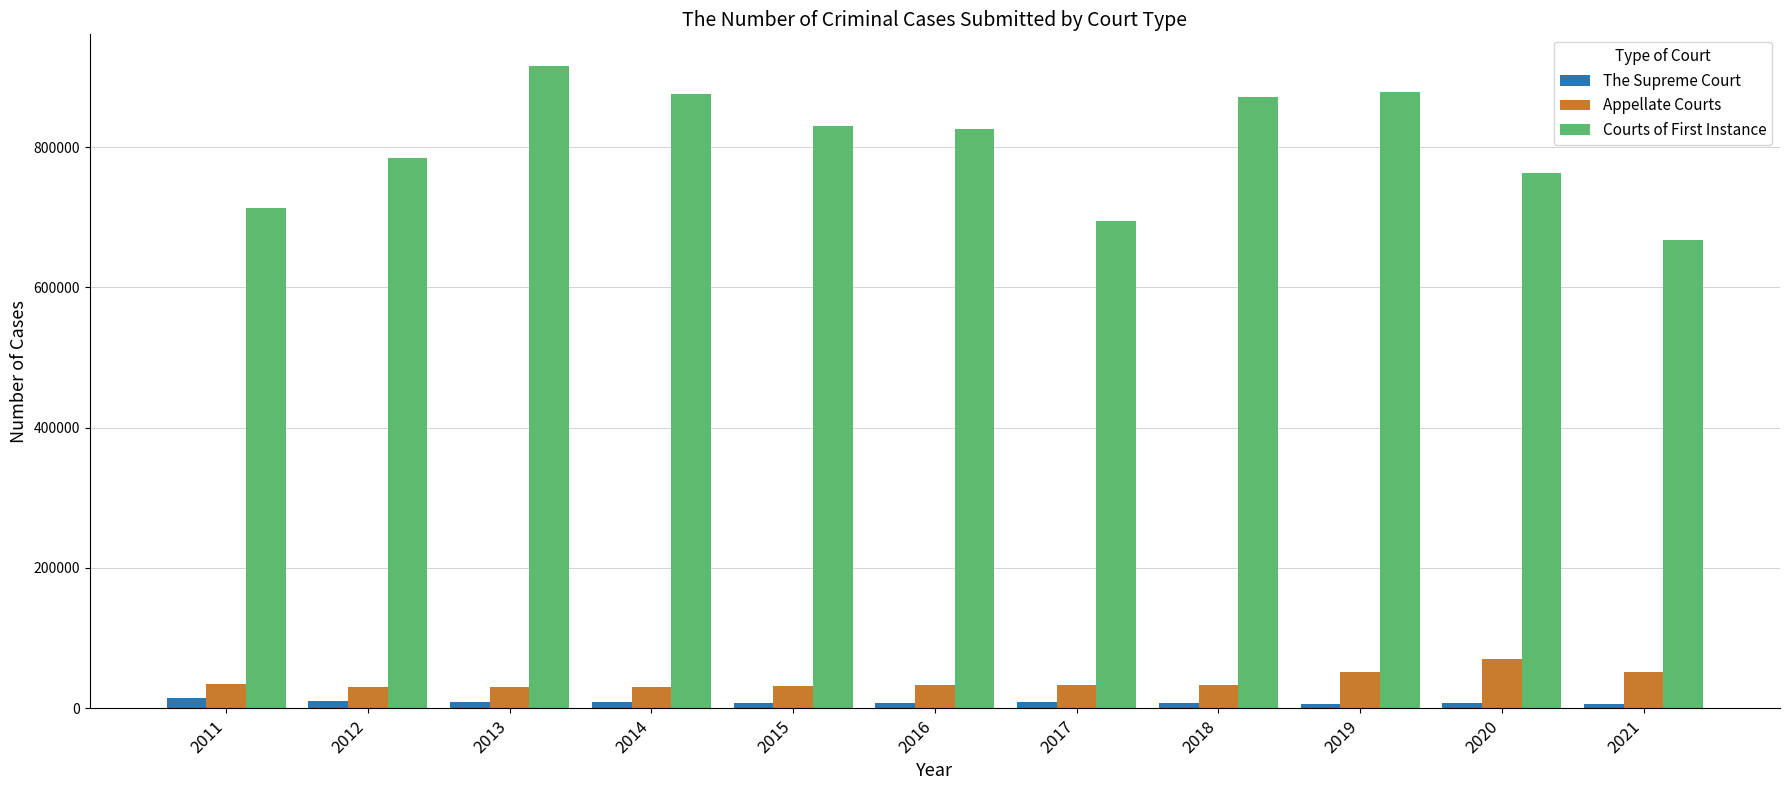

At 2019, list the series in order from largest to smallest.

Courts of First Instance, Appellate Courts, The Supreme Court